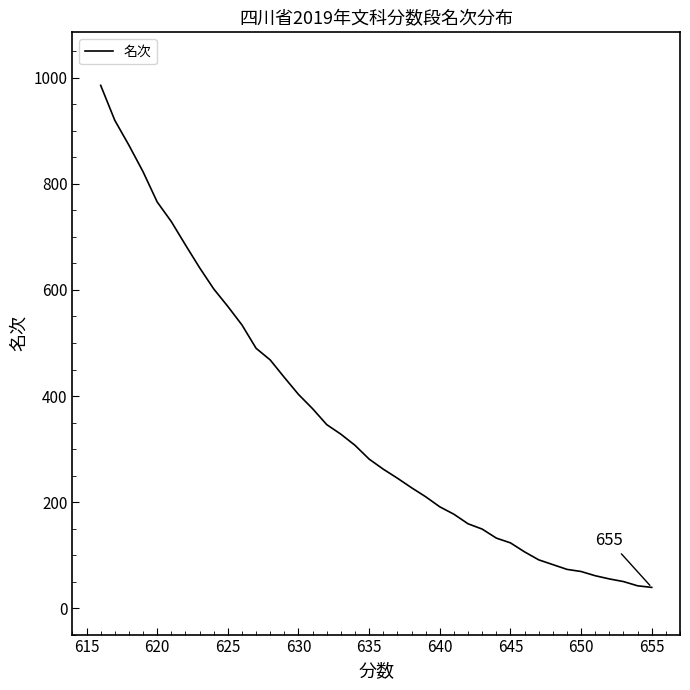

How many values are below 281?

20